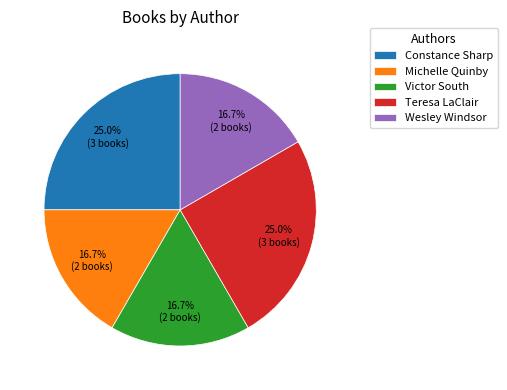

How many segments does this pie chart have?

5